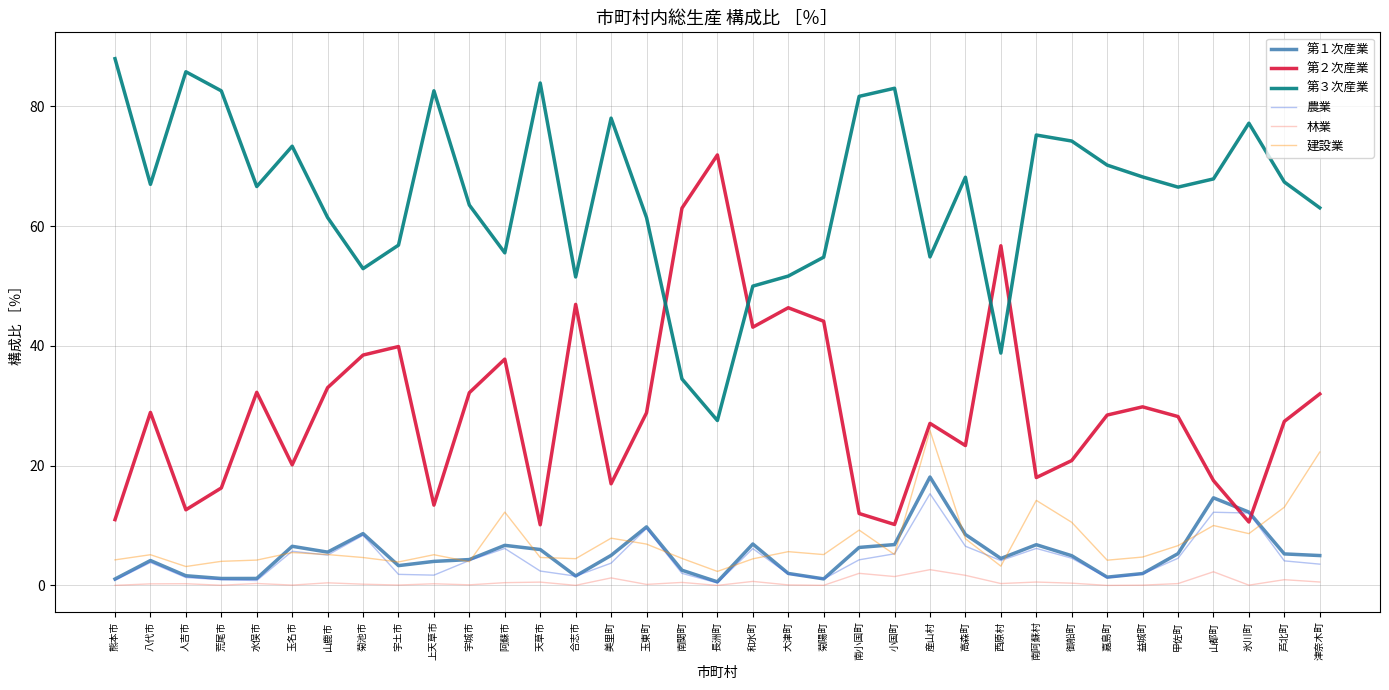

Is it true that 第１次産業 equals 6.3 at 南小国町?

True